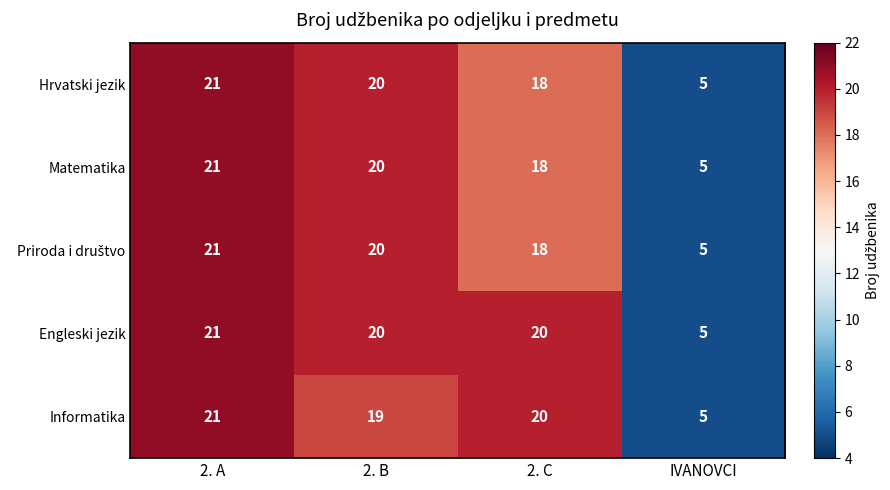

At which label does Matematika first exceed 20?

2. A